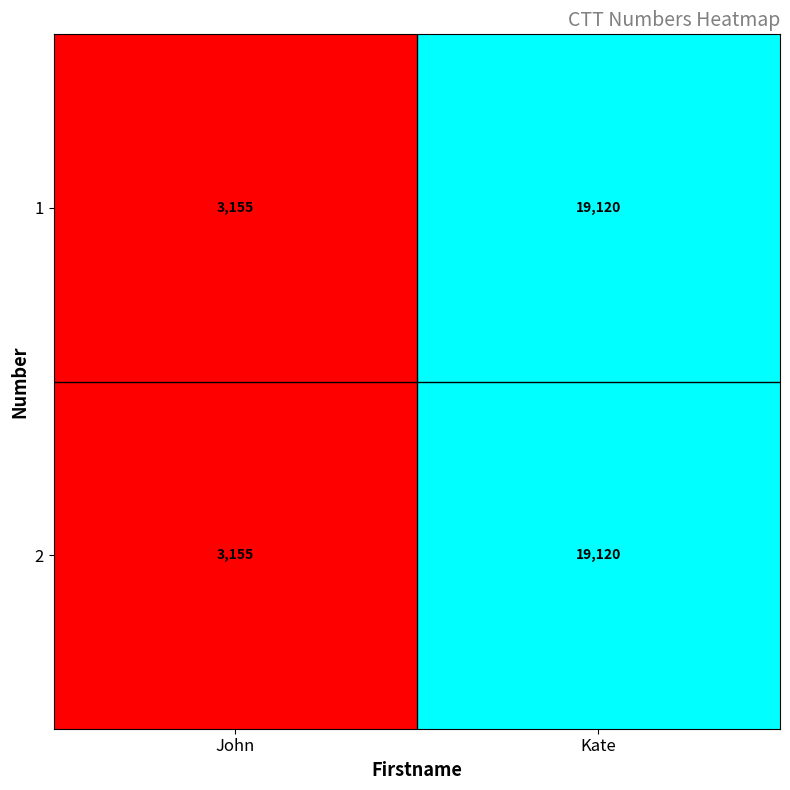

What is the sum of the 2 values at John and Kate?

22275